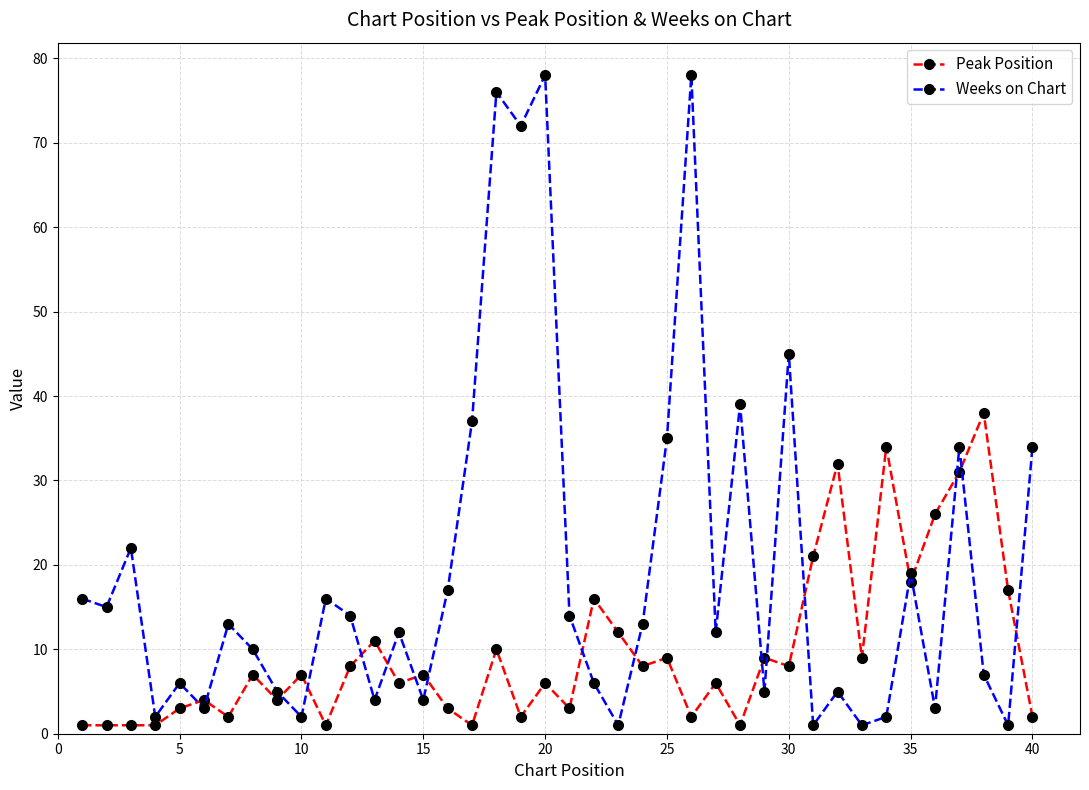

Reading left to right, extract all data points from this chart.

Peak Position: 1	1	1	1	3	4	2	7	4	7	1	8	11	6	7	3	1	10	2	6	3	16	12	8	9	2	6	1	9	8	21	32	9	34	18	26	31	38	17	2
Weeks on Chart: 16	15	22	2	6	3	13	10	5	2	16	14	4	12	4	17	37	76	72	78	14	6	1	13	35	78	12	39	5	45	1	5	1	2	19	3	34	7	1	34